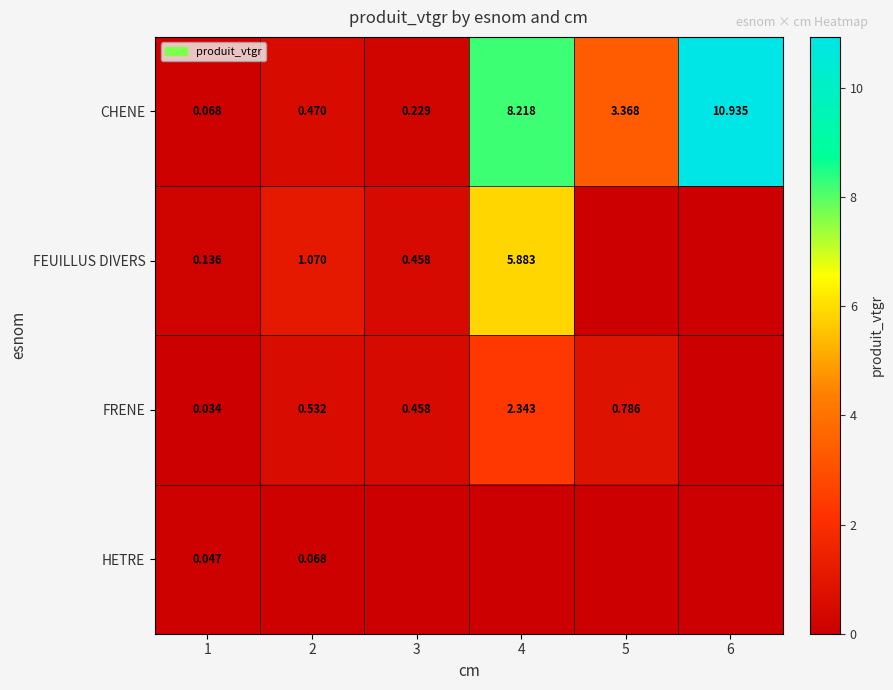

Which has a higher value, 2 or 5?

5